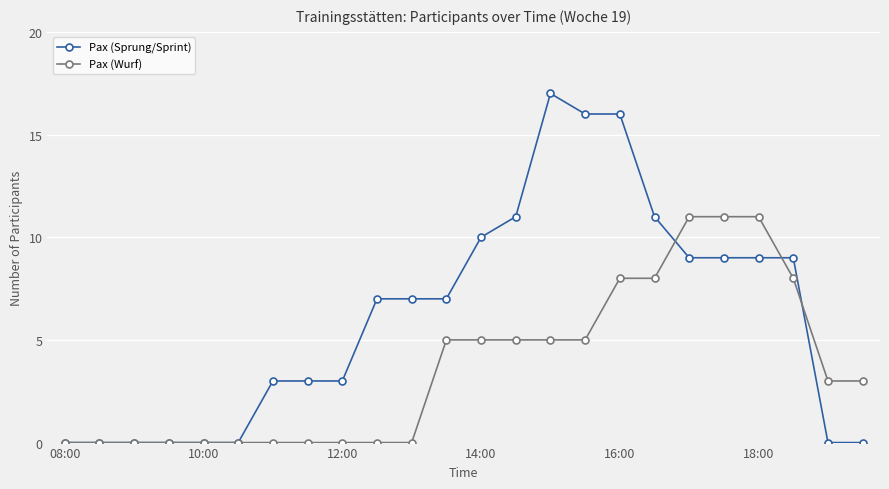

Rank the series by their average value, from highest to lowest.

Pax (Sprung/Sprint), Pax (Wurf)